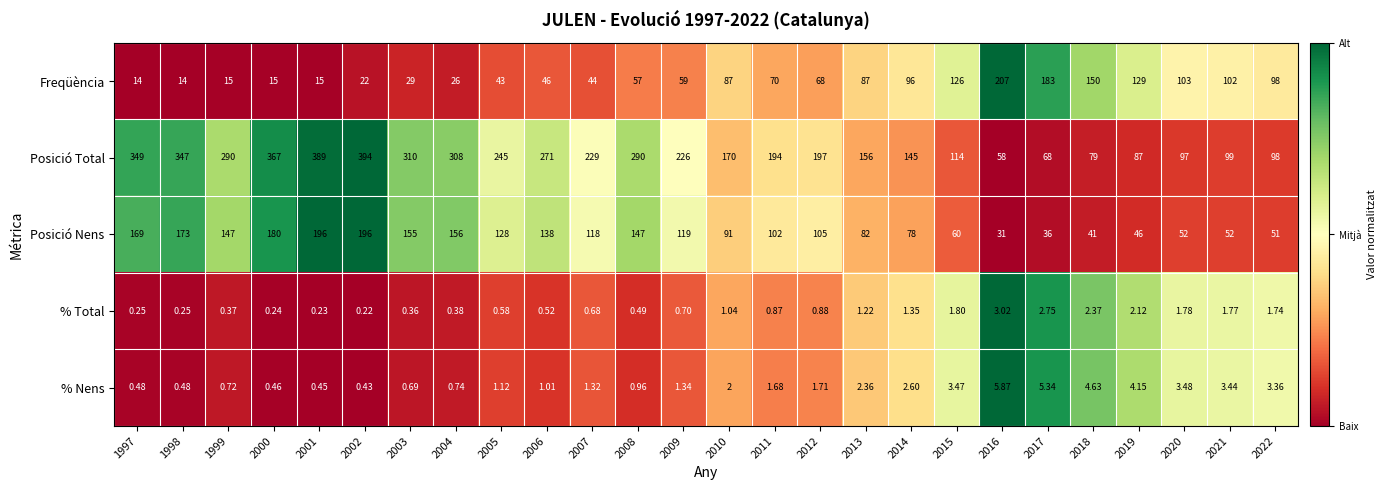

Rank the series by their maximum value, from lowest to highest.

% Total, % Nens, Posició Nens, Freqüència, Posició Total